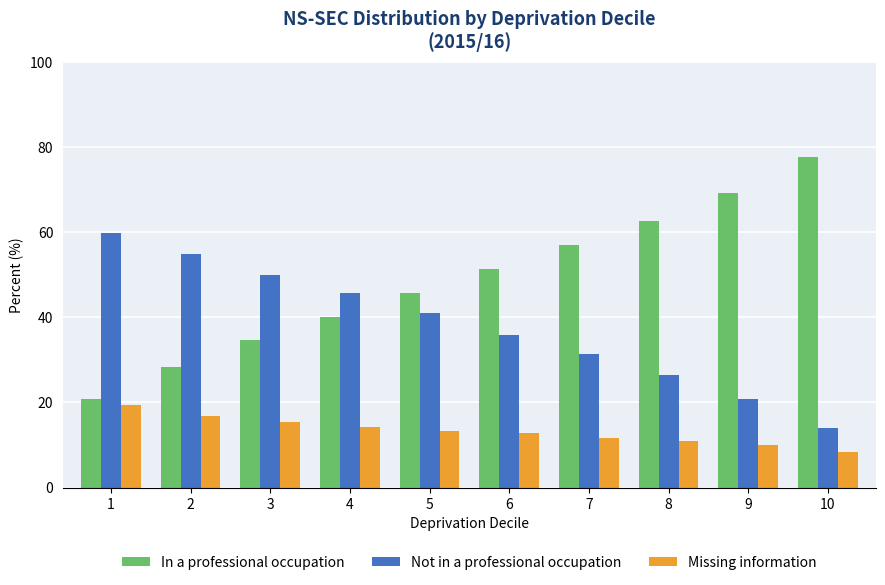

The Not in a professional occupation series shows 55.0 at 2. True or false?

True